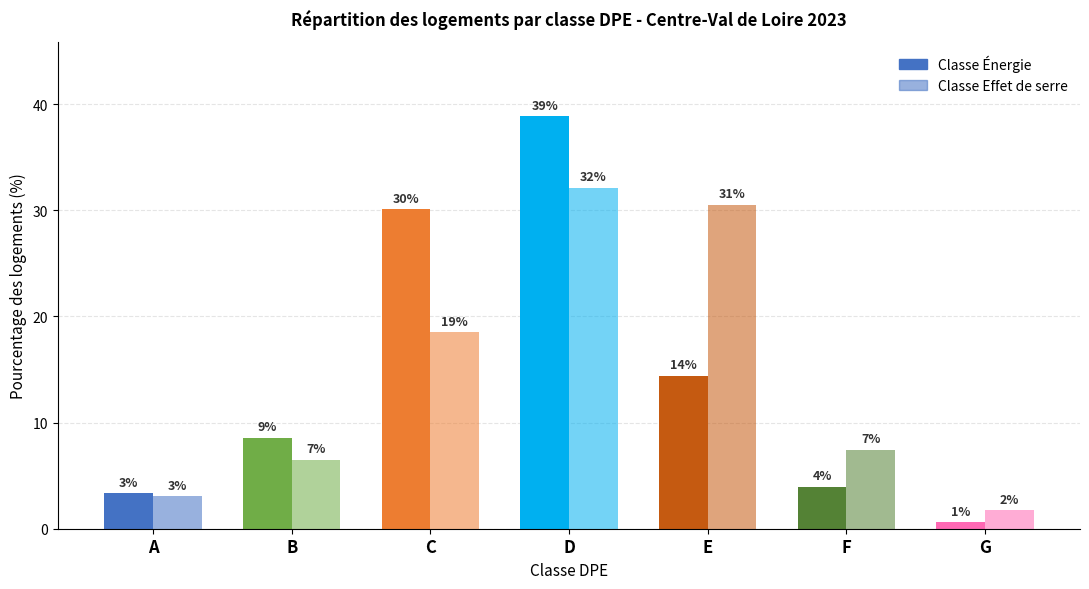

Which category has the lowest value in the Classe Effet de serre series?

G